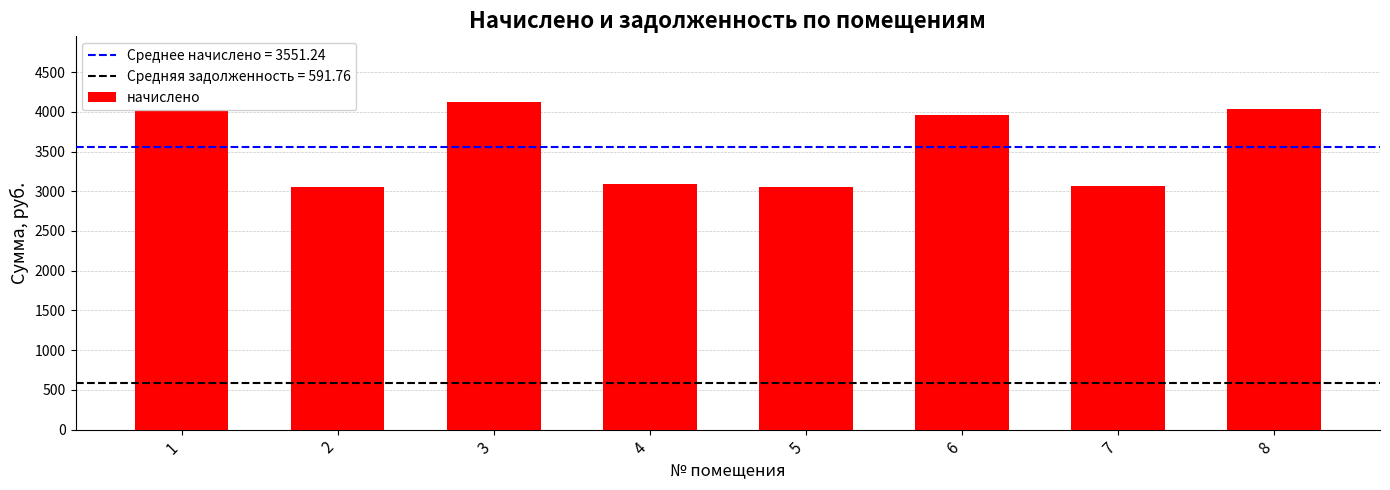

What is the smallest value displayed?

3047.2